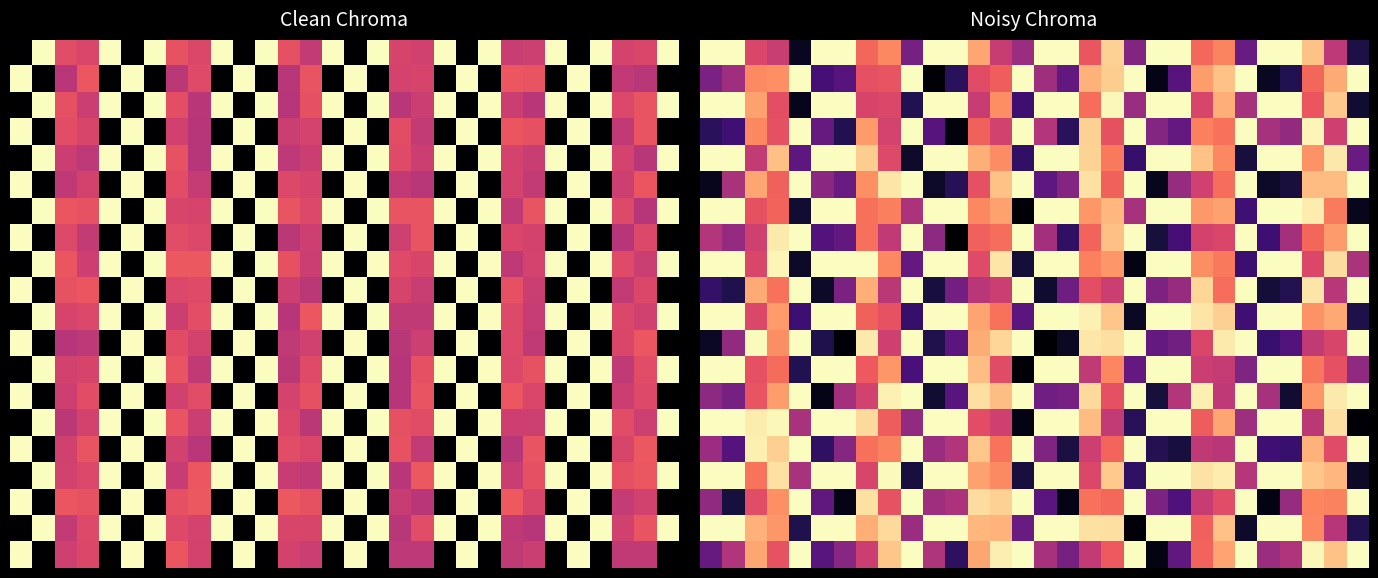

Between 3 and 25, which is larger?

25